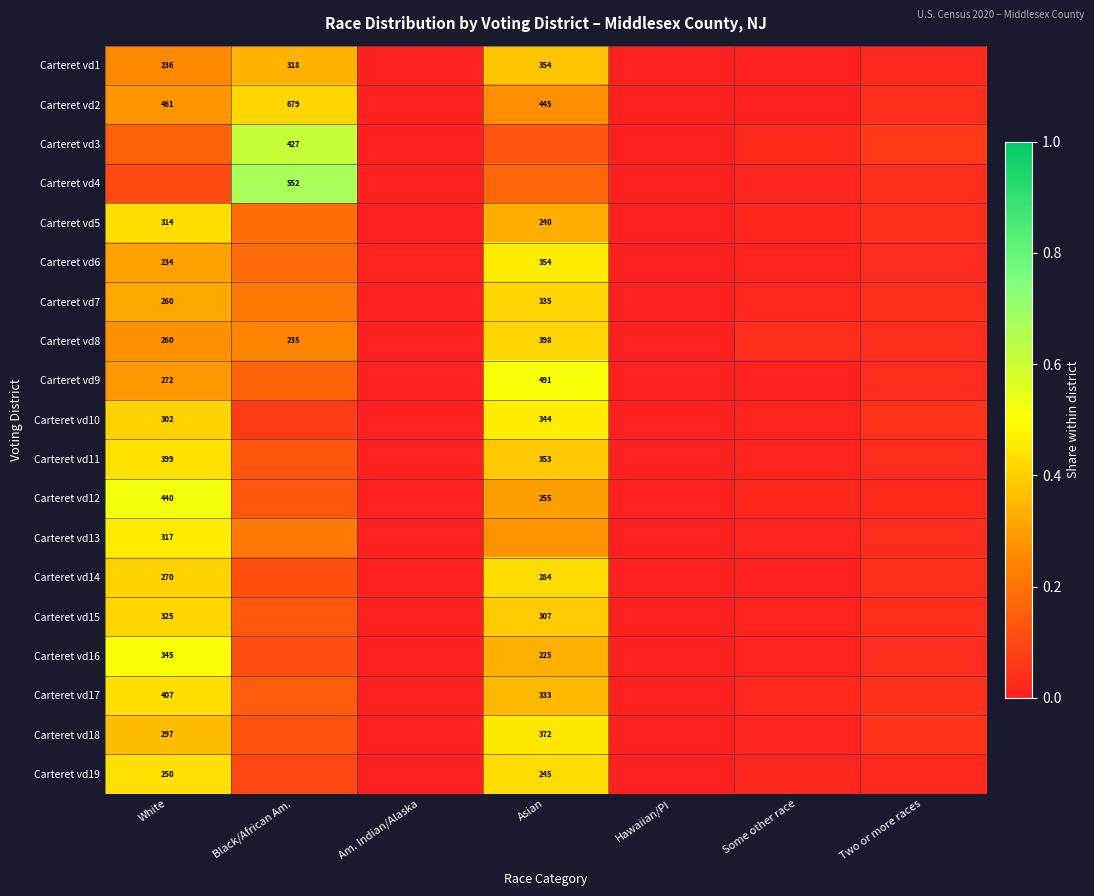

At which category is the sum across all series the highest?

Asian